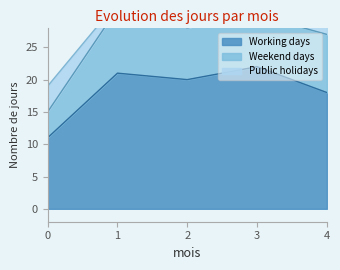

Reading left to right, list all the values displayed in this chart.

Working days: 11	21	20	22	18
Weekend days: 4	10	8	8	9
Public holidays: 4	1	0	1	3